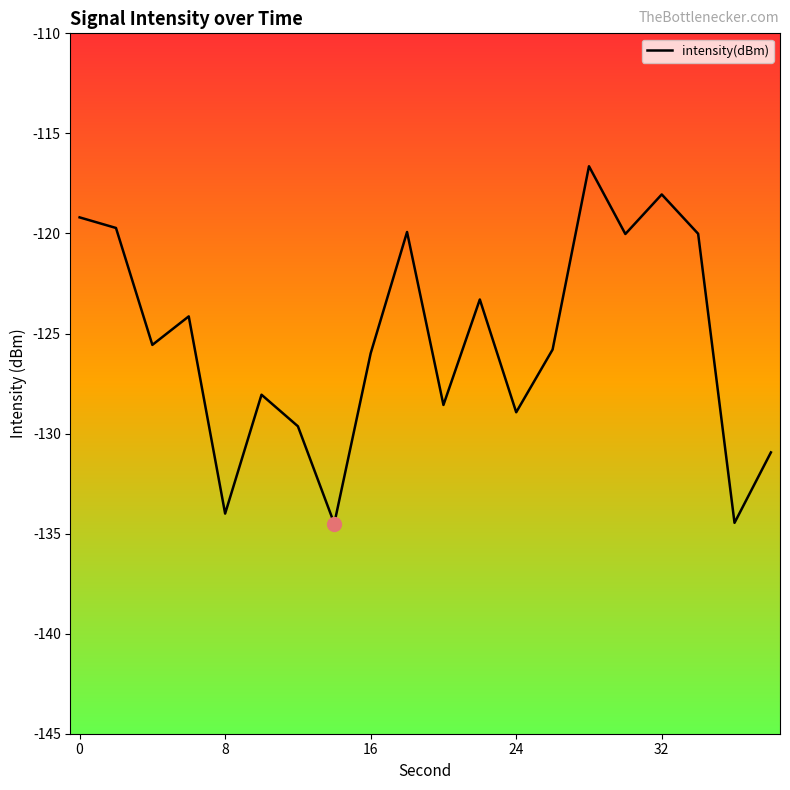

How many lines are shown in the chart?

1